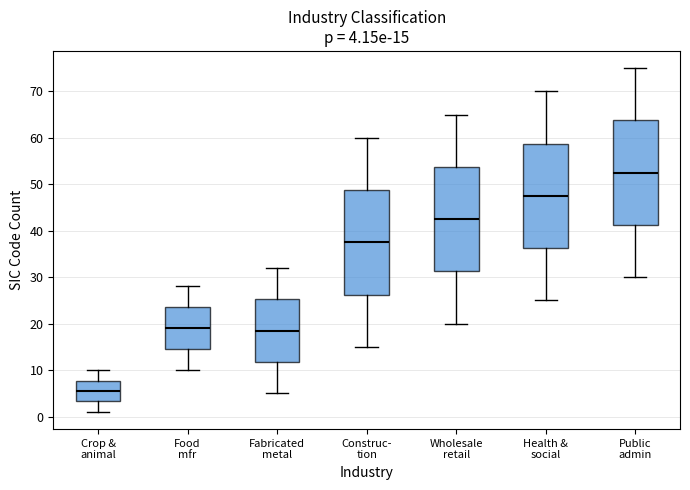

Which box has the lowest median line?

Crop & animal